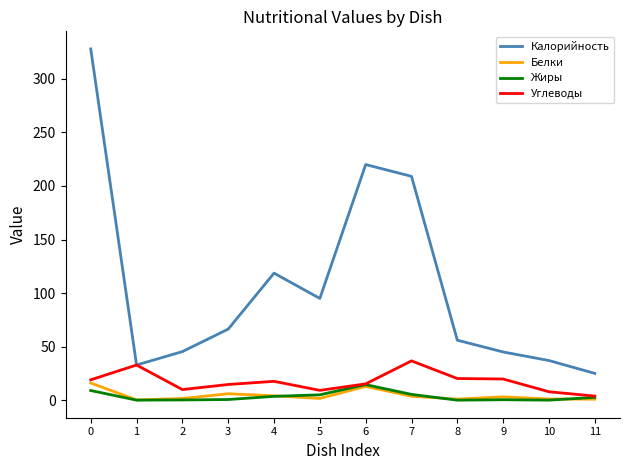

What is the difference between the maximum and minimum values in the Углеводы series?

32.9